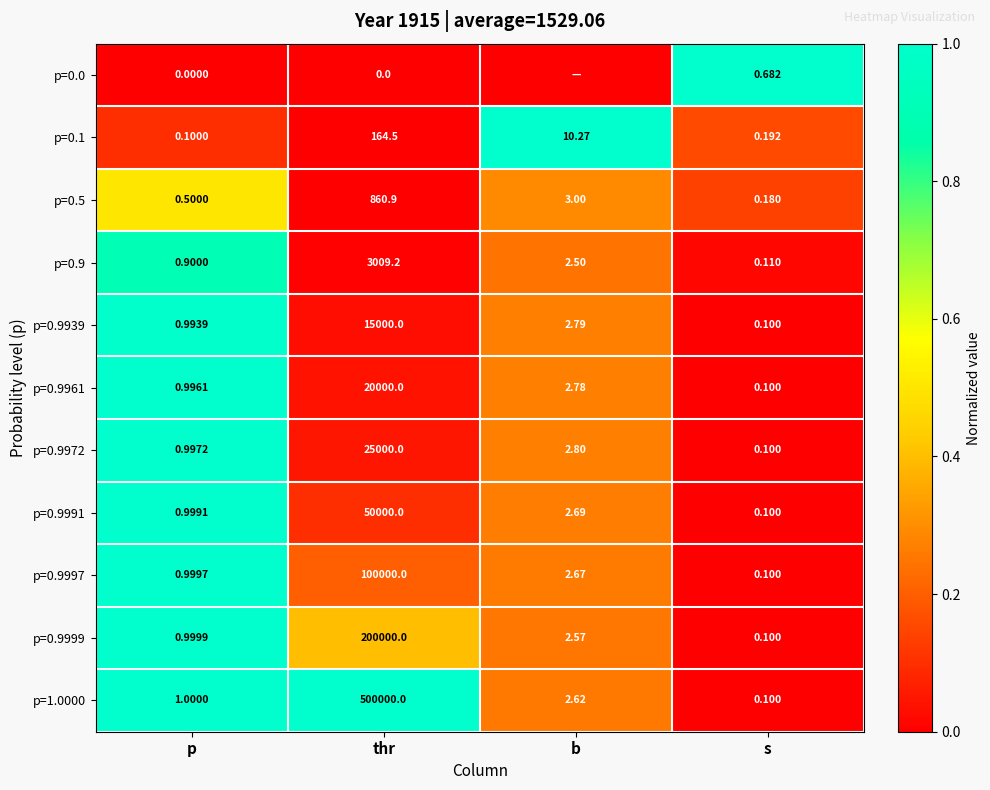

At which label is p=0.9972 closest to 12500?

b